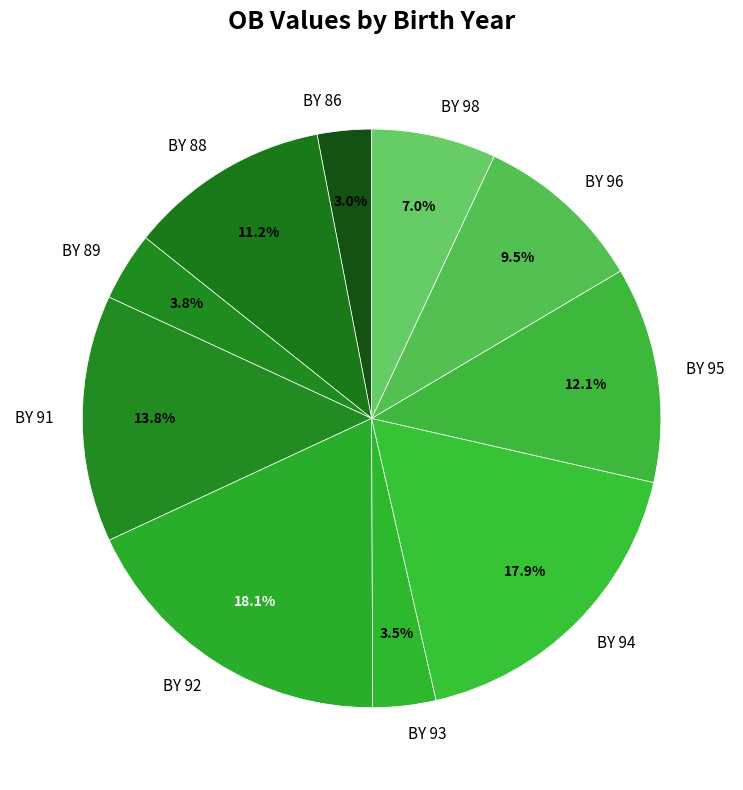

Does BY 91 account for over 50% of the chart?

No